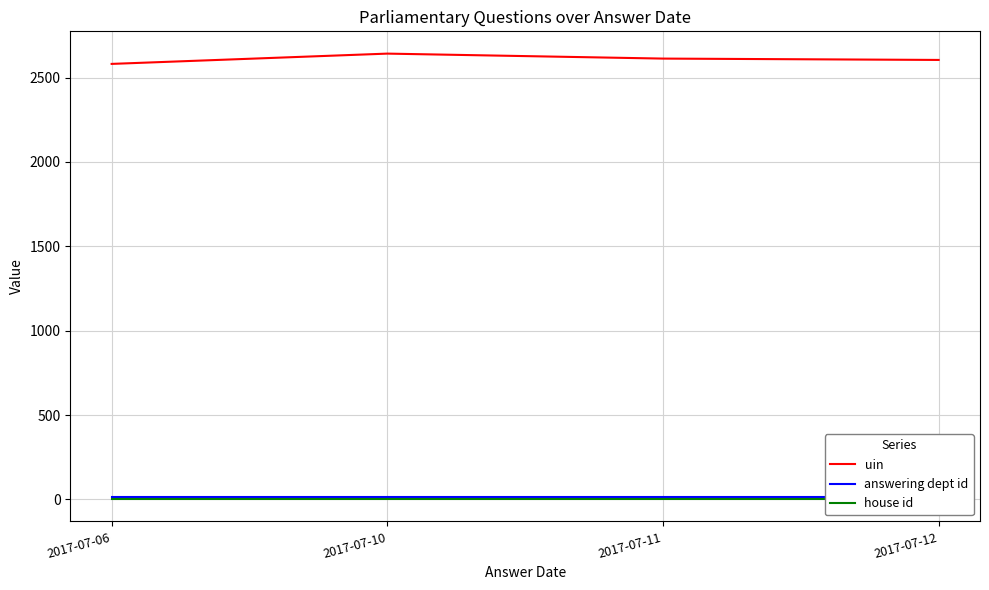

True or false: answering dept id has more than 0 interior local peaks.

False